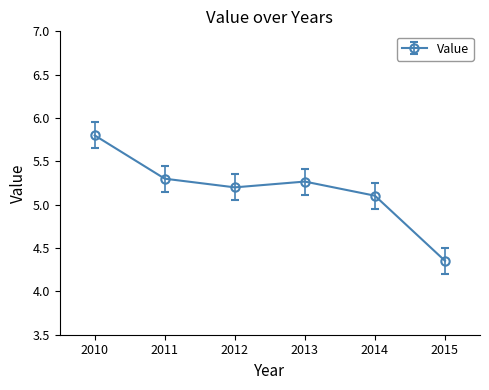

True or false: the data shows 5.3 at 2013.

True